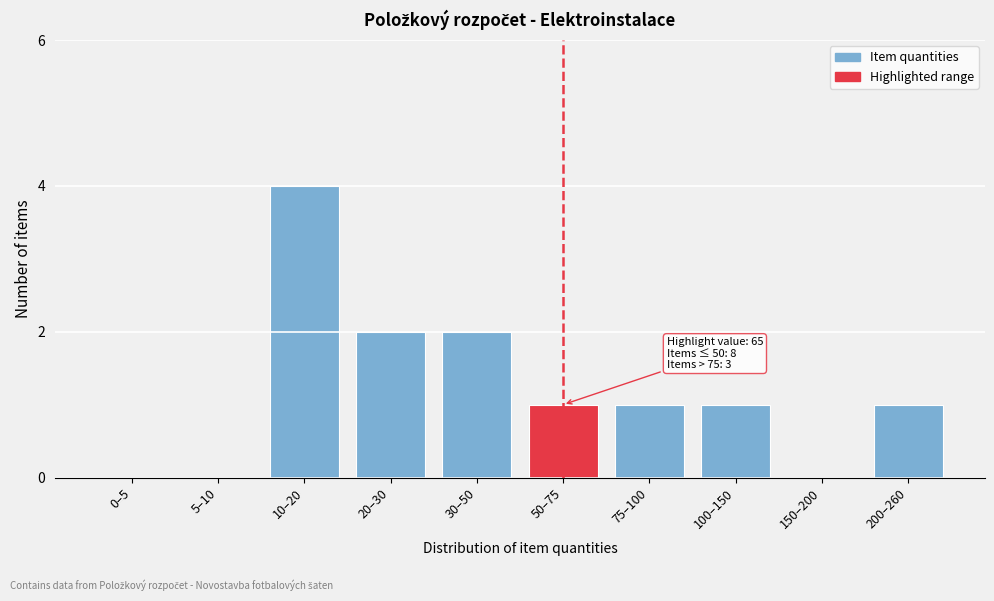

Reading left to right, transcribe all the data shown in this chart.

0–5=0	5–10=0	10–20=4	20–30=2	30–50=2	50–75=1	75–100=1	100–150=1	150–200=0	200–260=1